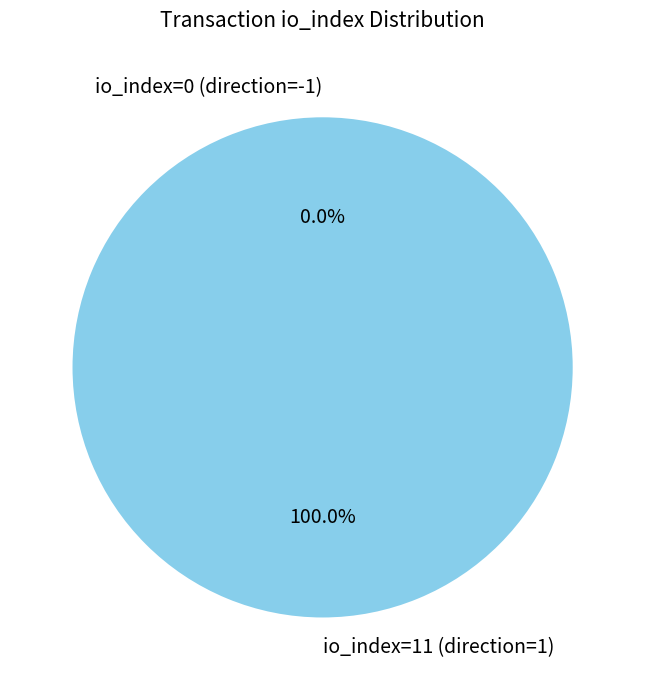

Which category has the biggest portion of the pie?

io_index=11 (direction=1)